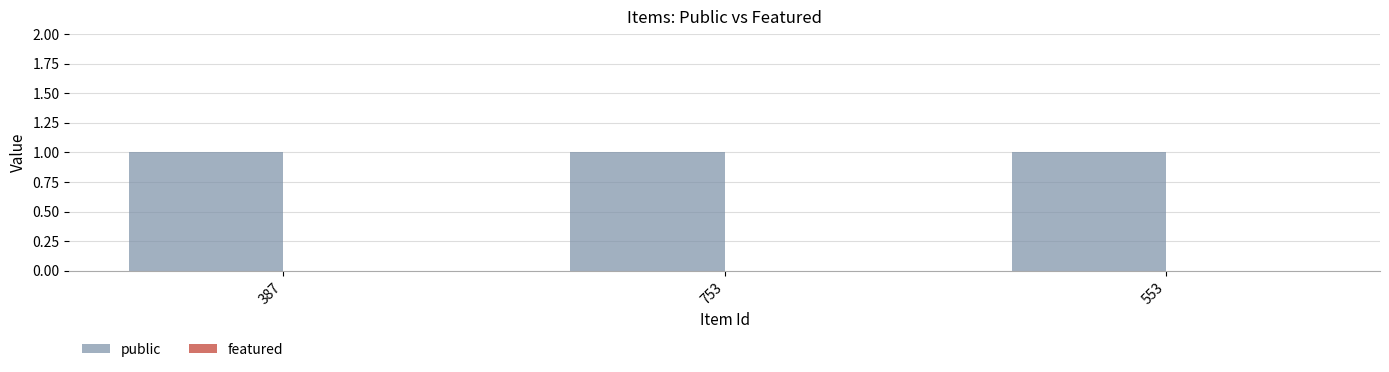

List the series in order of their peak value, highest first.

public, featured